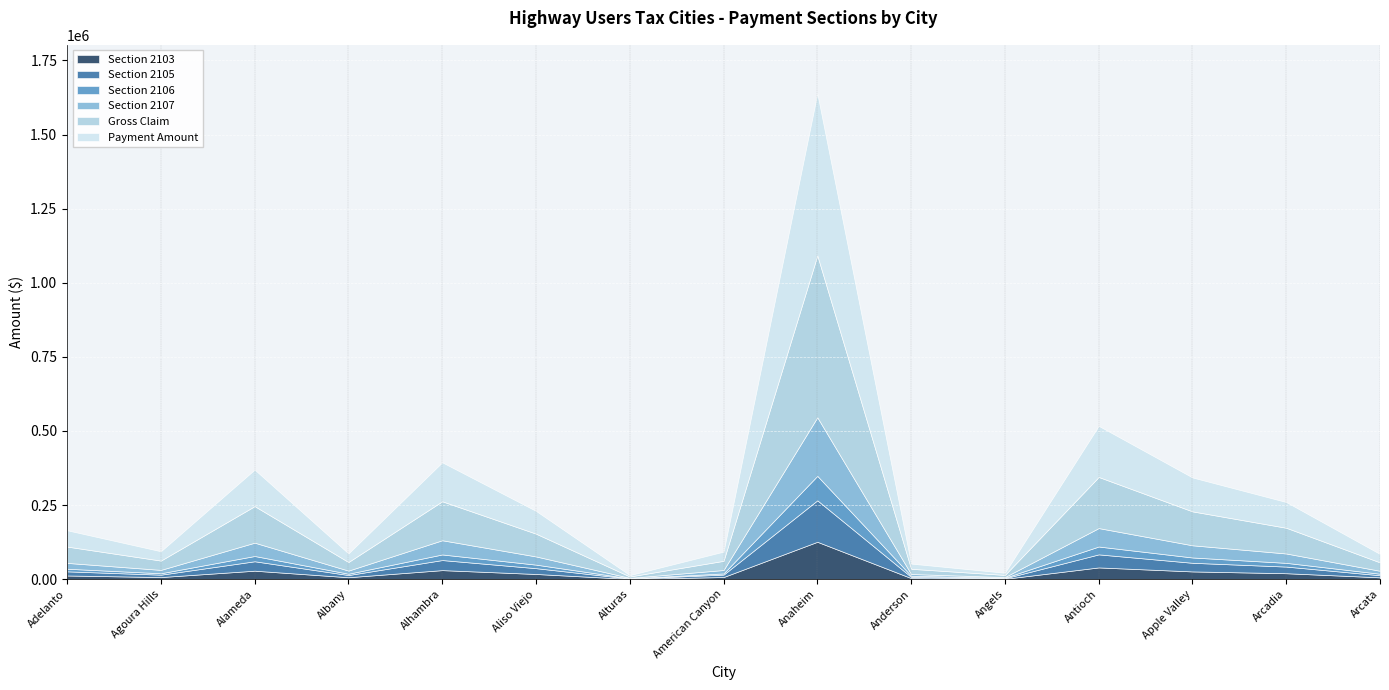

What is the difference between the highest and lowest values at Adelanto?

46278.9